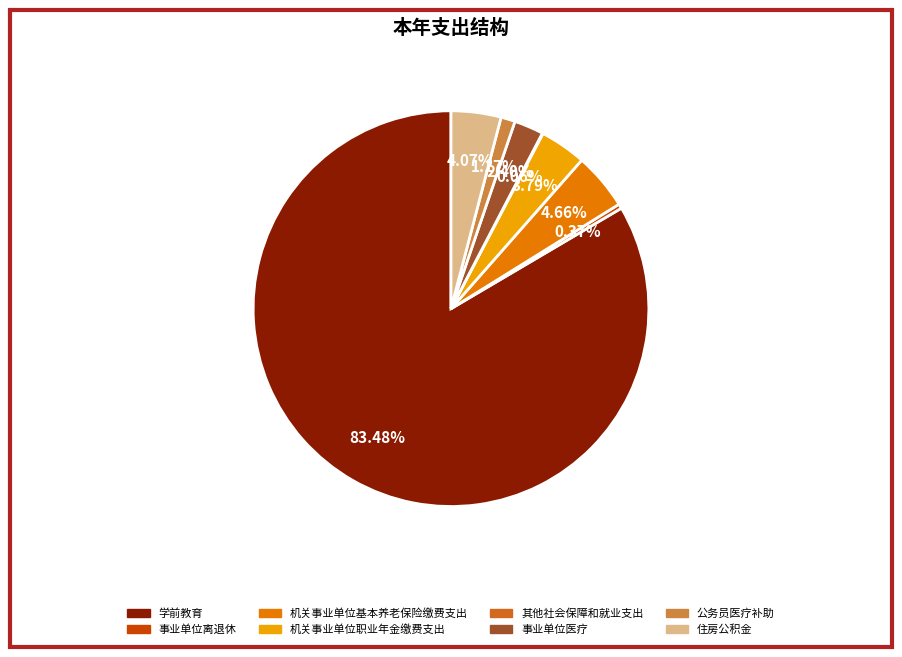

Does 学前教育 account for over 50% of the chart?

Yes